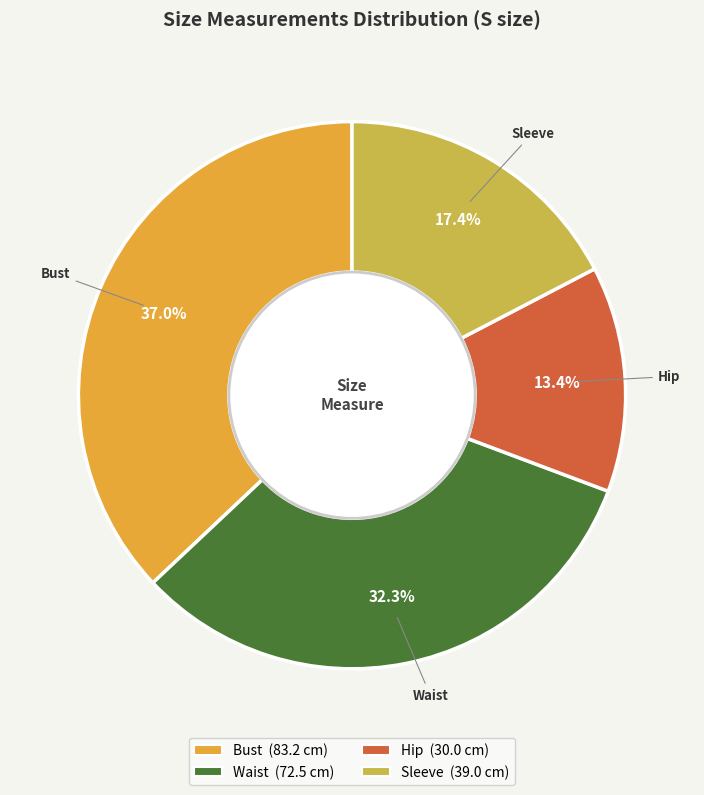

Does any single category account for the majority?

No